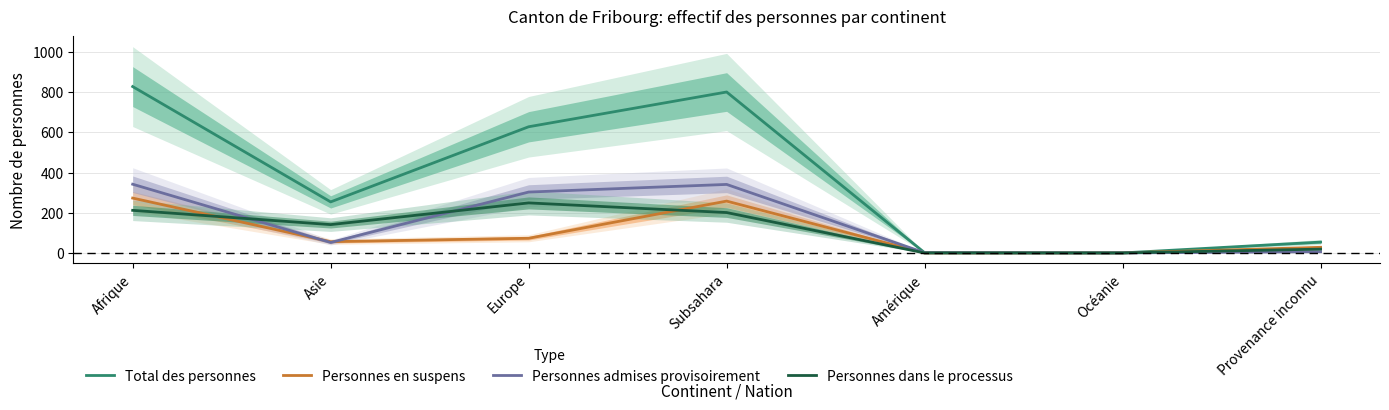

Where does the Personnes admises provisoirement series first go above 52?

Afrique